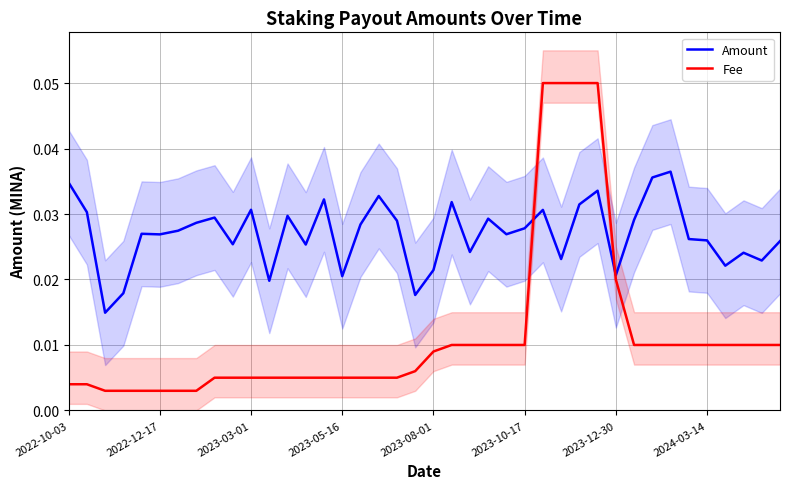

What is the sum of all Amount values?

1.1